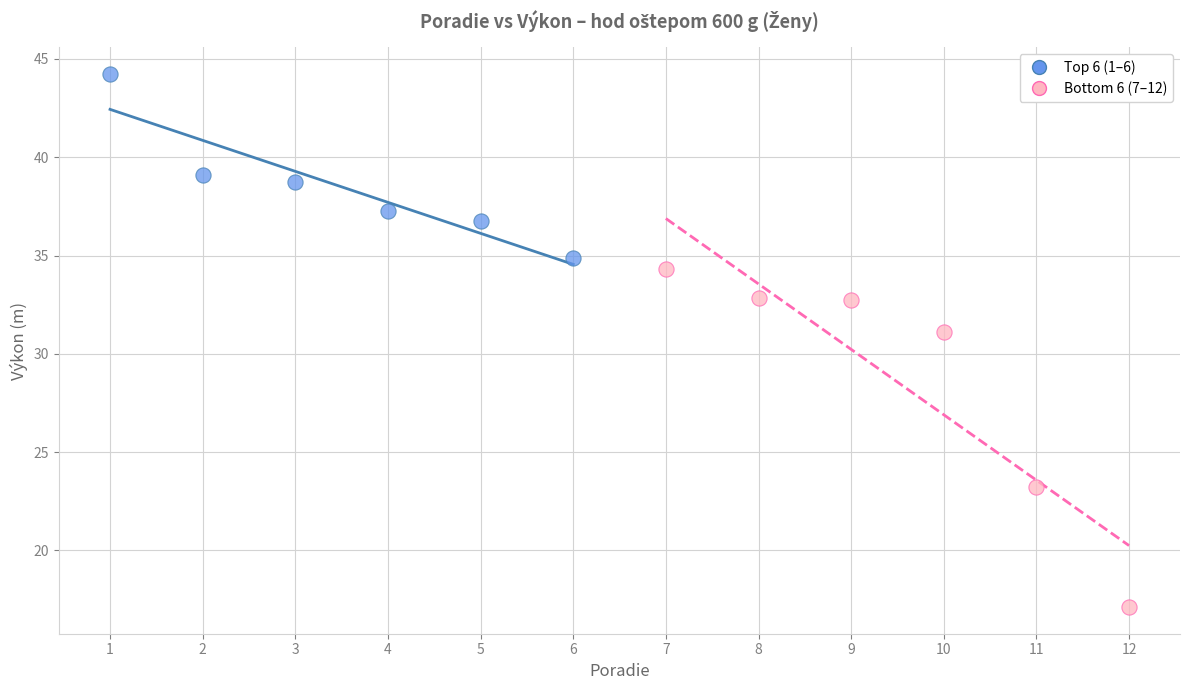

What are all the series names shown in the legend?

Top 6 (1–6), Bottom 6 (7–12)